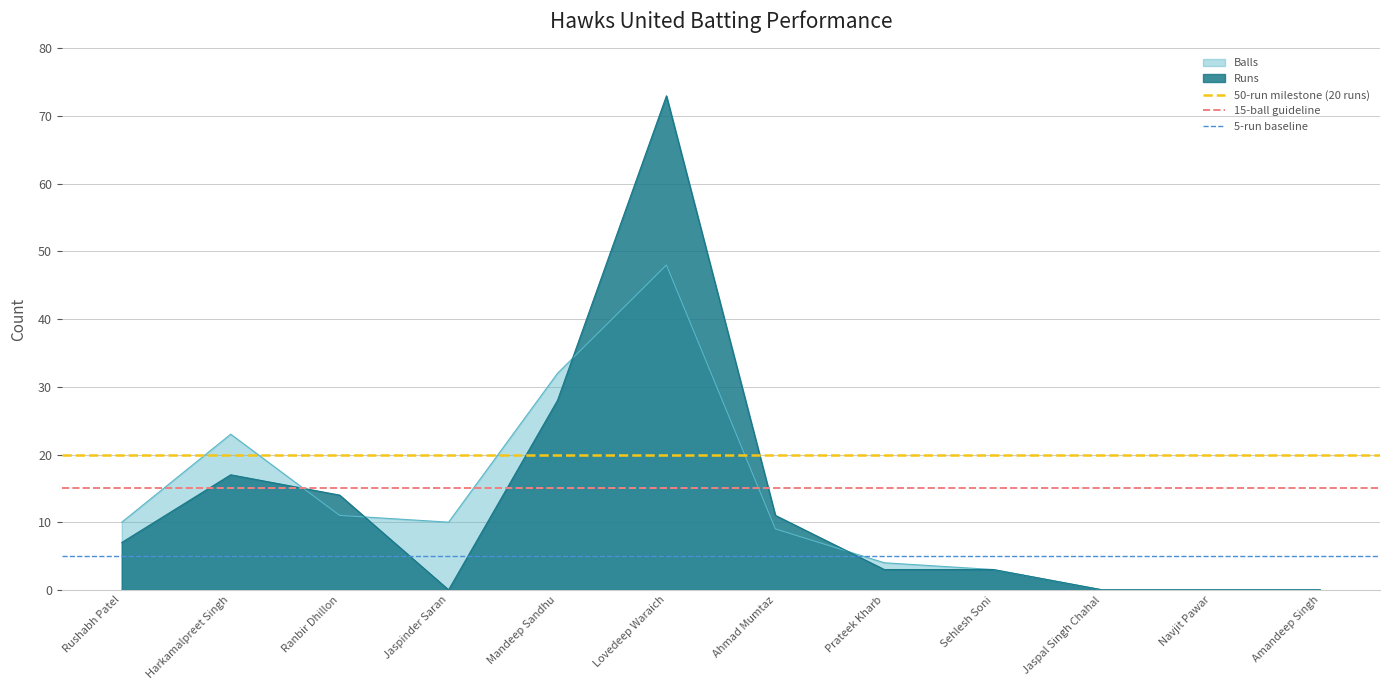

Does the chart display data point markers on the line(s)?

No